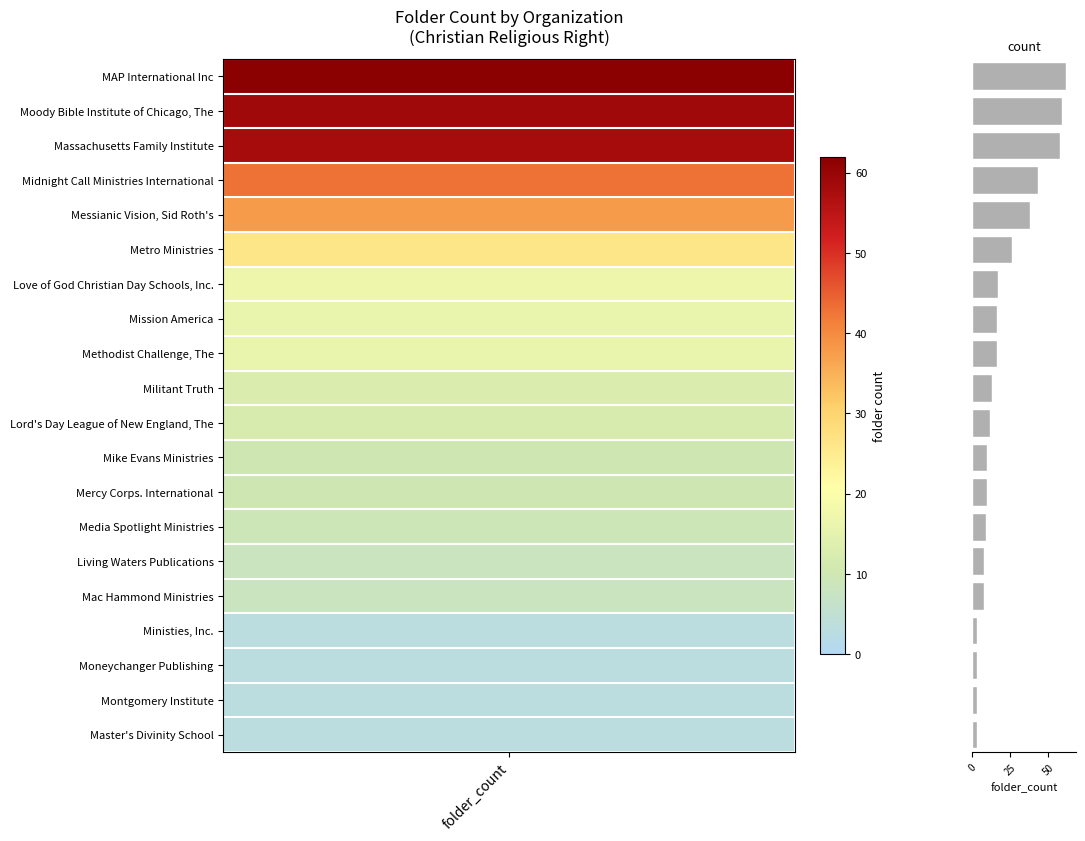

What is the difference between the second highest and minimum values?

56